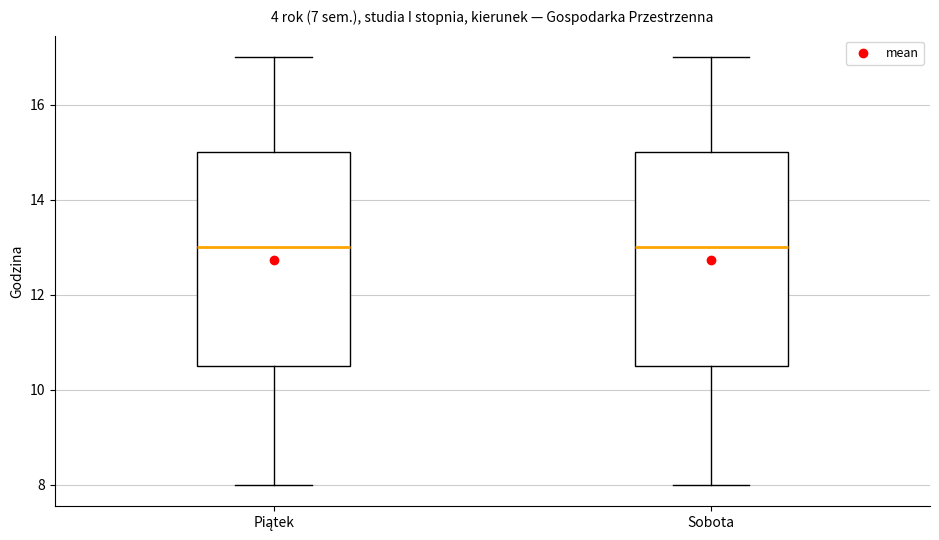

Where is the upper edge of the box for Piątek on the y-axis? The values are not printed on the chart, so give them approximately, as read against the axis.

15.0